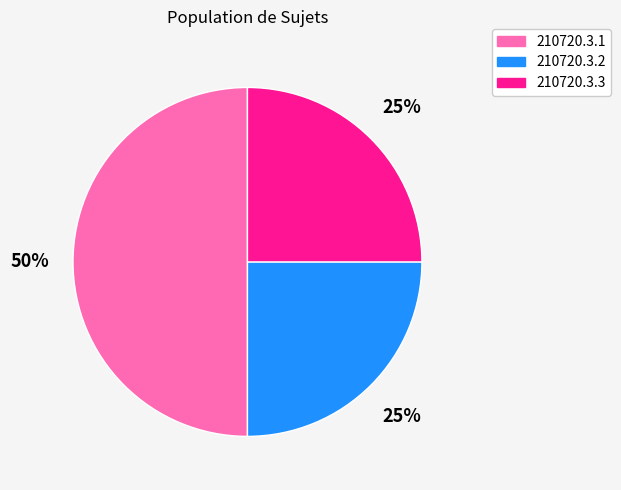

Between 210720.3.1 and 210720.3.2, which is larger?

210720.3.1